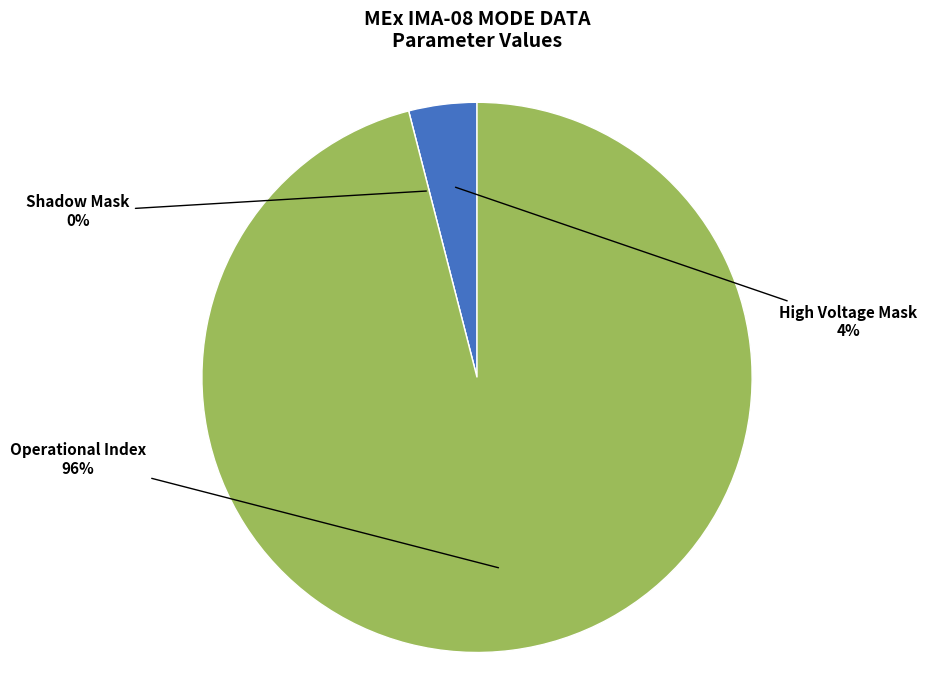

Which category has the biggest portion of the pie?

Operational Index